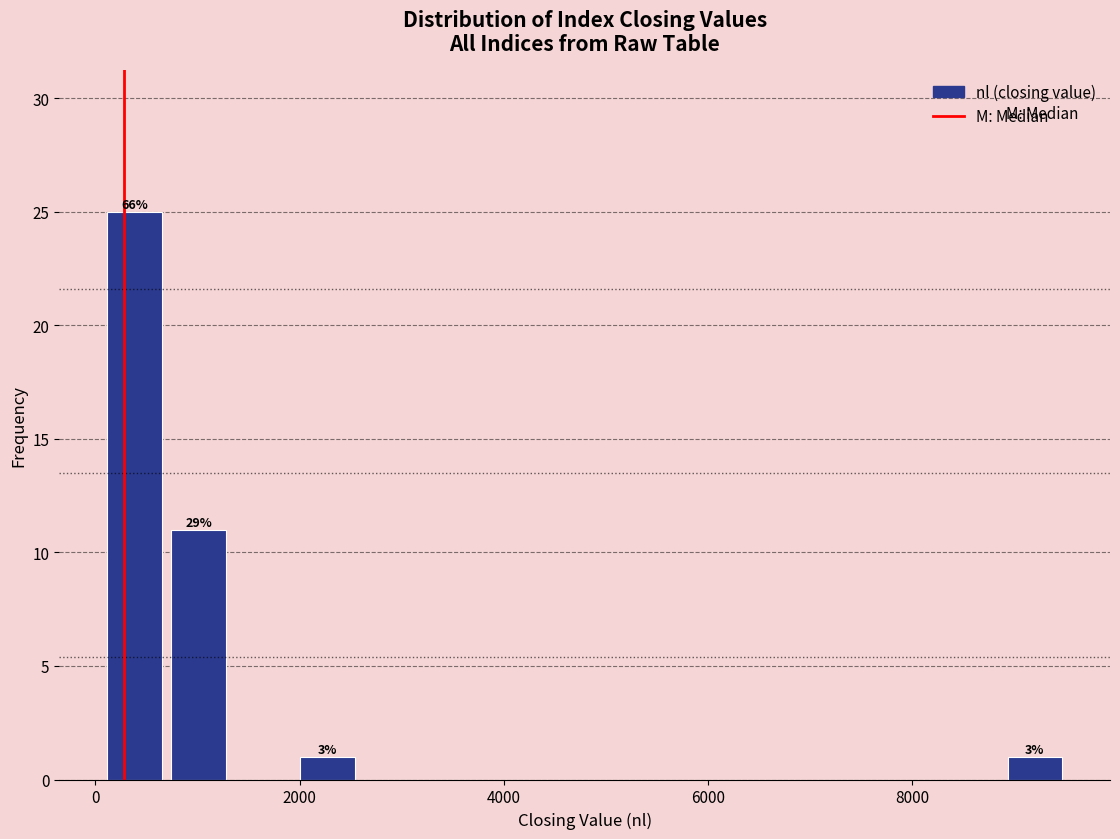

Around what value on the x-axis is the tallest bar? Give the approximate position of its centre, as read against the axis.

400